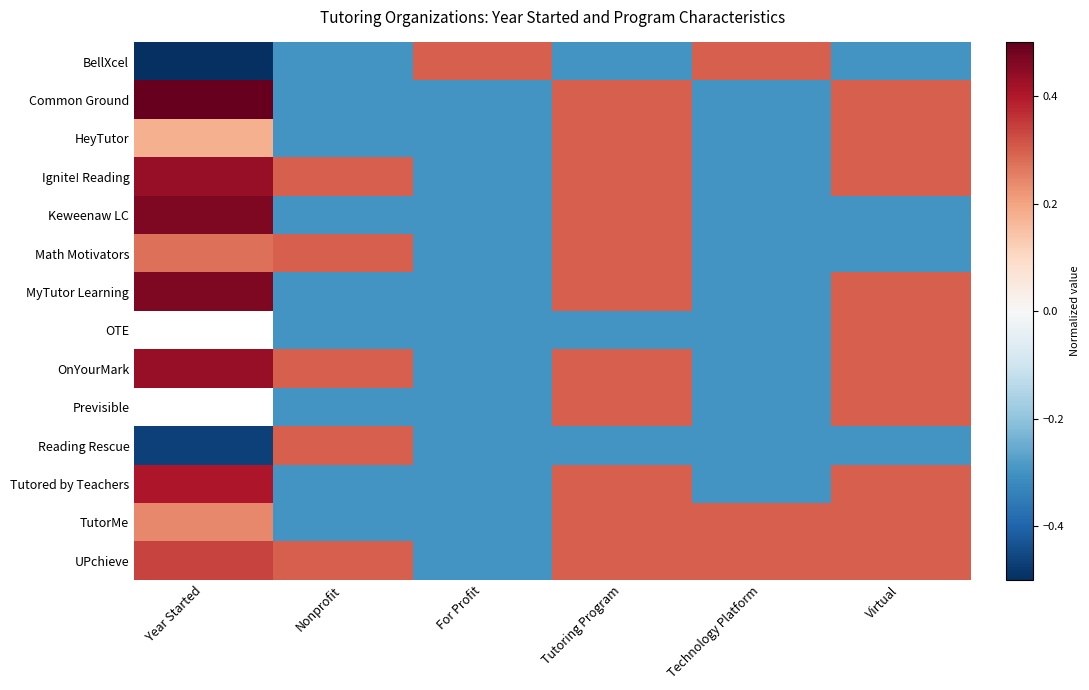

True or false: MyTutor Learning has a value of 0.3 at Virtual.

True